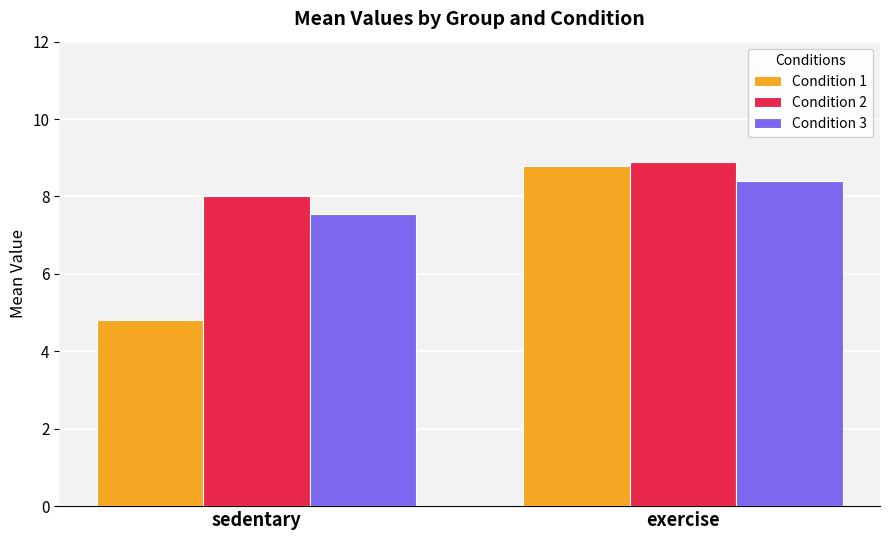

True or false: Condition 2 has a value of 14.0 at sedentary.

False